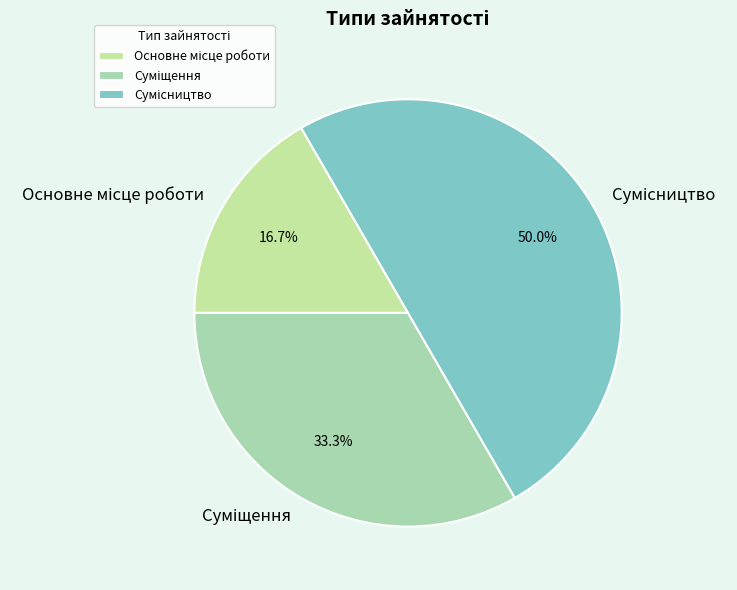

Is there any slice that represents more than half of the pie?

No